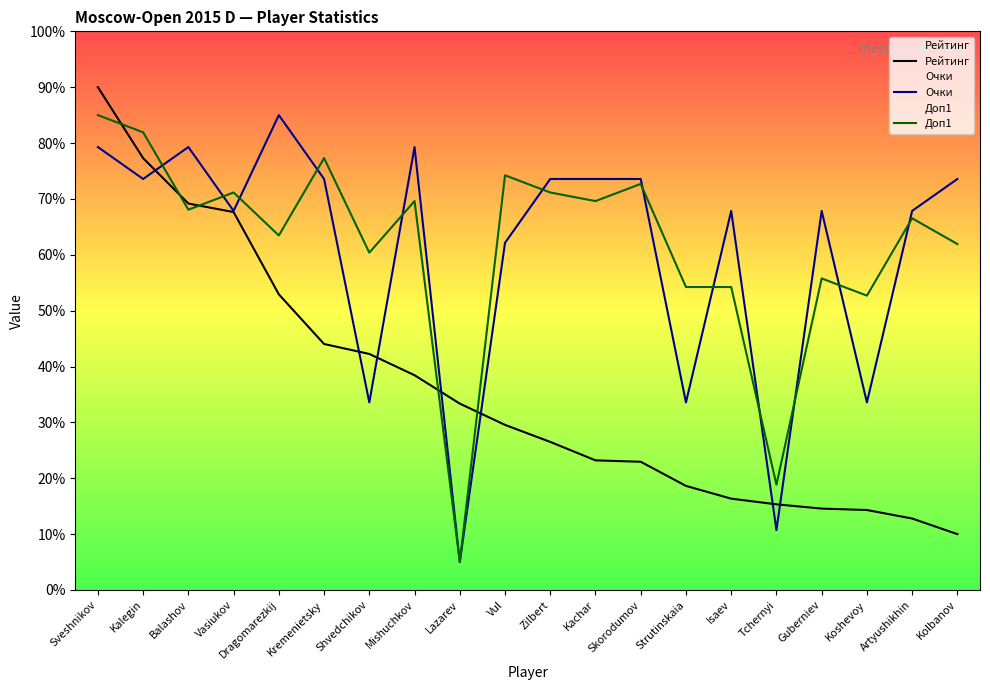

How many lines are shown in the chart?

3